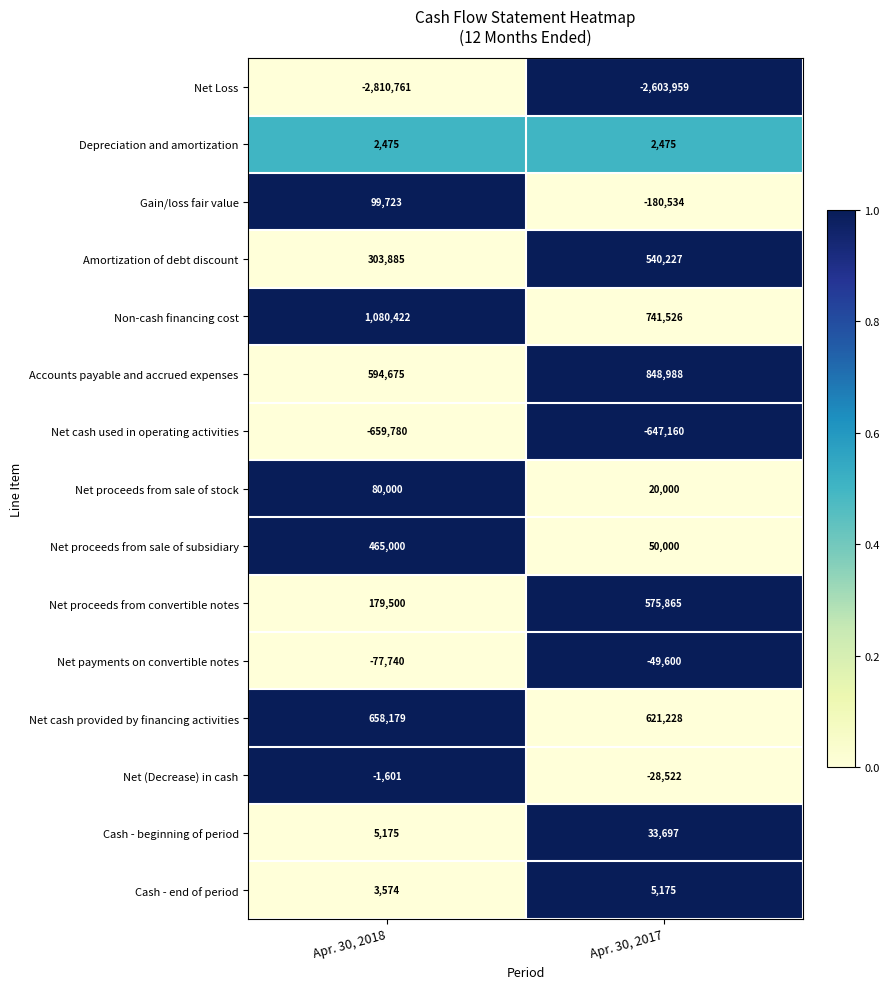

What is the spread (max minus min) of values at Apr. 30, 2017?

3452947